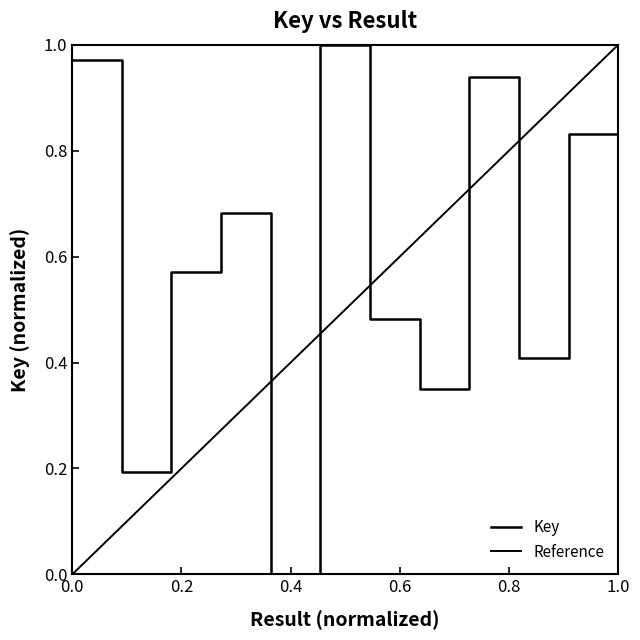

Where is the data nearest to the value 0?

5